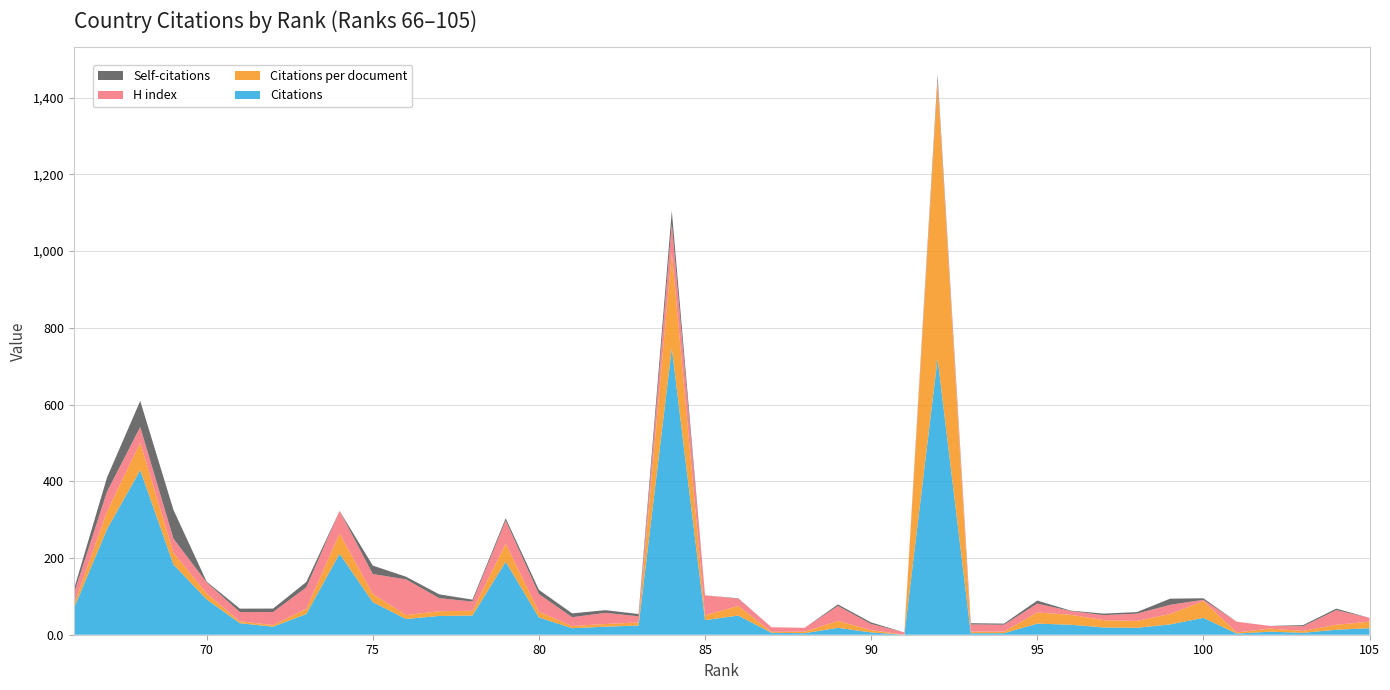

Reading left to right, what are all the values shown in this chart?

Self-citations: 105=0.0	104=4.0	103=3.0	102=0.0	101=0.0	100=4.0	99=16.0	98=4.0	97=4.0	96=1.0	95=8.0	94=3.0	93=3.0	92=10.0	91=0.0	90=4.0	89=4.0	88=0.0	87=0.0	86=1.0	85=0.0	84=34.0	83=6.0	82=7.0	81=10.0	80=11.0	79=6.0	78=5.0	77=10.0	76=7.0	75=22.0	74=0.0	73=14.0	72=9.0	71=9.0	70=2.0	69=75.0	68=68.0	67=37.0	66=10.0
H index: 105=10.0	104=38.0	103=12.0	102=7.0	101=28.0	100=3.0	99=24.0	98=19.0	97=13.0	96=10.0	95=23.0	94=18.0	93=19.0	92=9.0	91=6.0	90=16.0	89=39.0	88=10.0	87=12.0	86=19.0	85=52.0	84=75.0	83=16.0	82=29.0	81=23.0	80=46.0	79=60.0	78=24.0	77=34.0	76=93.0	75=52.0	74=59.0	73=56.0	72=34.0	71=24.0	70=29.0	69=37.0	68=41.0	67=52.0	66=29.0
Citations per document: 105=17.0	104=13.0	103=5.0	102=8.0	101=3.0	100=44.0	99=27.0	98=18.0	97=19.0	96=26.0	95=29.0	94=4.0	93=4.0	92=720.0	91=0.0	90=6.0	89=18.0	88=4.0	87=2.5	86=25.0	85=12.7	84=249.0	83=8.0	82=7.0	81=5.7	80=15.0	79=47.5	78=12.5	77=12.2	76=10.2	75=21.2	74=52.8	73=13.5	72=4.2	71=5.0	70=15.3	69=30.5	68=71.5	67=45.8	66=9.7
Citations: 105=17.0	104=13.0	103=5.0	102=8.0	101=3.0	100=44.0	99=27.0	98=18.0	97=19.0	96=26.0	95=29.0	94=4.0	93=4.0	92=720.0	91=0.0	90=6.0	89=18.0	88=4.0	87=5.0	86=50.0	85=38.0	84=747.0	83=24.0	82=21.0	81=17.0	80=45.0	79=190.0	78=50.0	77=49.0	76=41.0	75=85.0	74=211.0	73=54.0	72=21.0	71=30.0	70=92.0	69=183.0	68=429.0	67=275.0	66=68.0